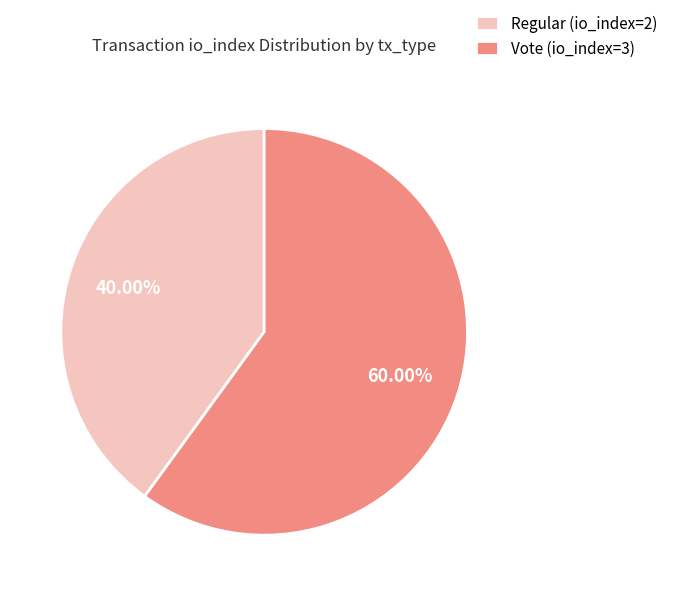

Combined, do Vote (io_index=3) and Regular (io_index=2) account for over 50%?

Yes